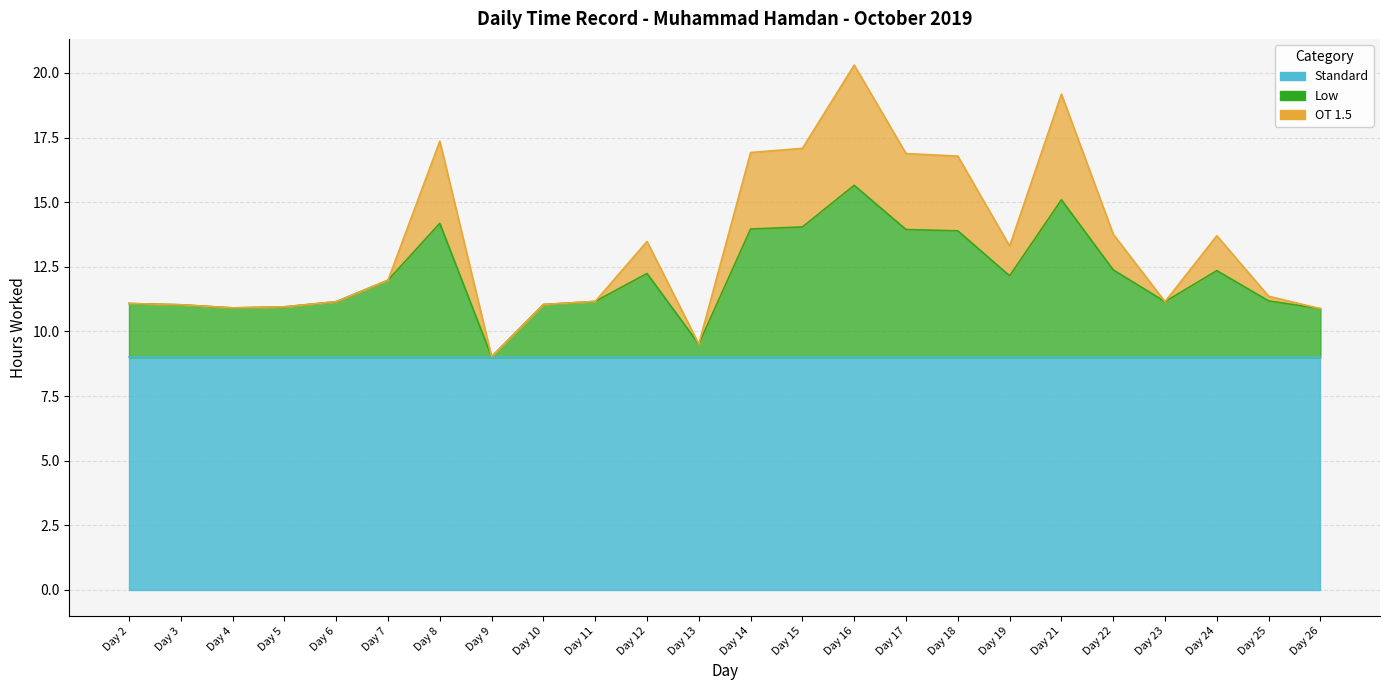

The value of OT 1.5 at Day 14 is 16.9. True or false?

True